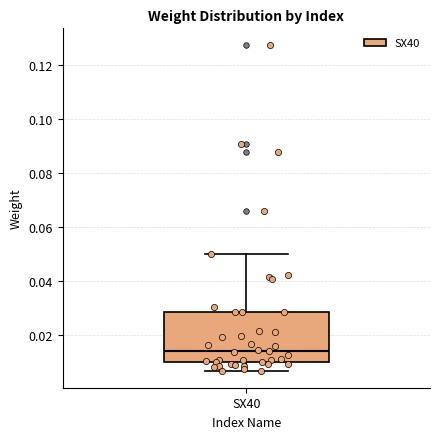

Where does the upper whisker of the box for SX40 end on the y-axis? The values are not printed on the chart, so give them approximately, as read against the axis.

0.050